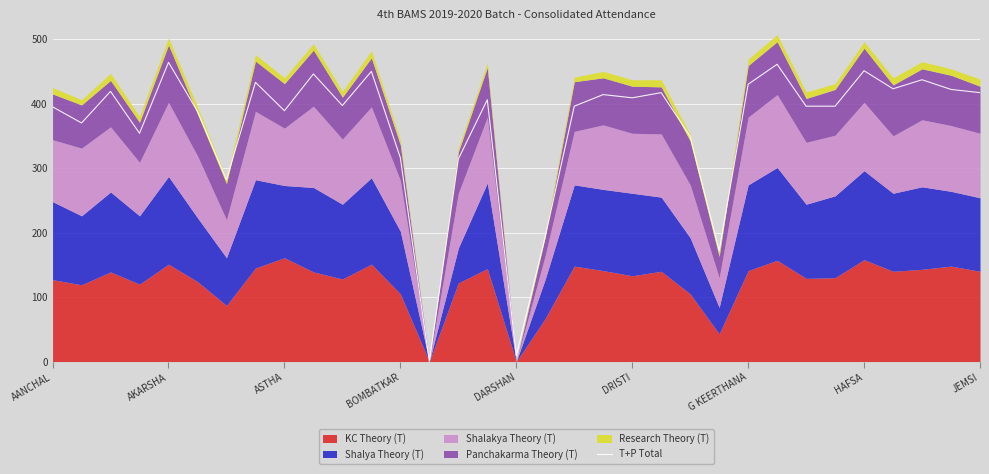

What is the maximum value for T+P Total?

464